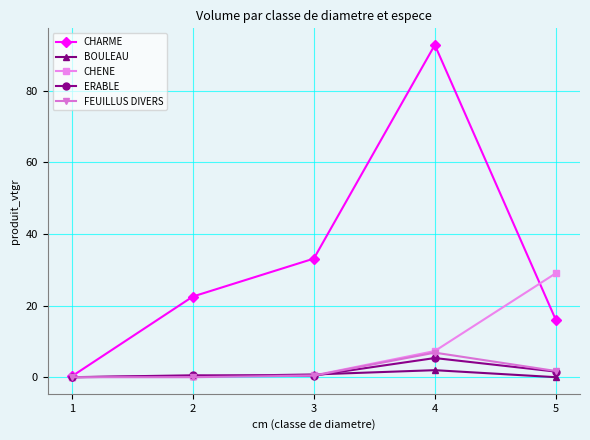

What is the maximum value for FEUILLUS DIVERS?

6.9